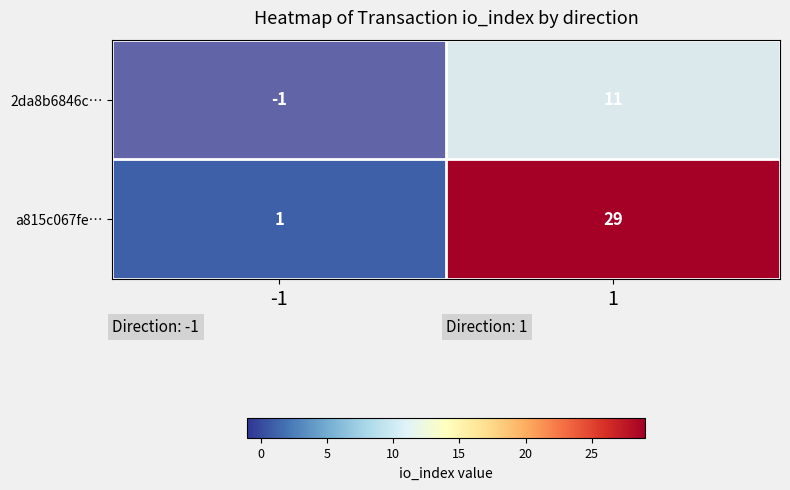

Which series has the largest total across all categories?

a815c067fe…